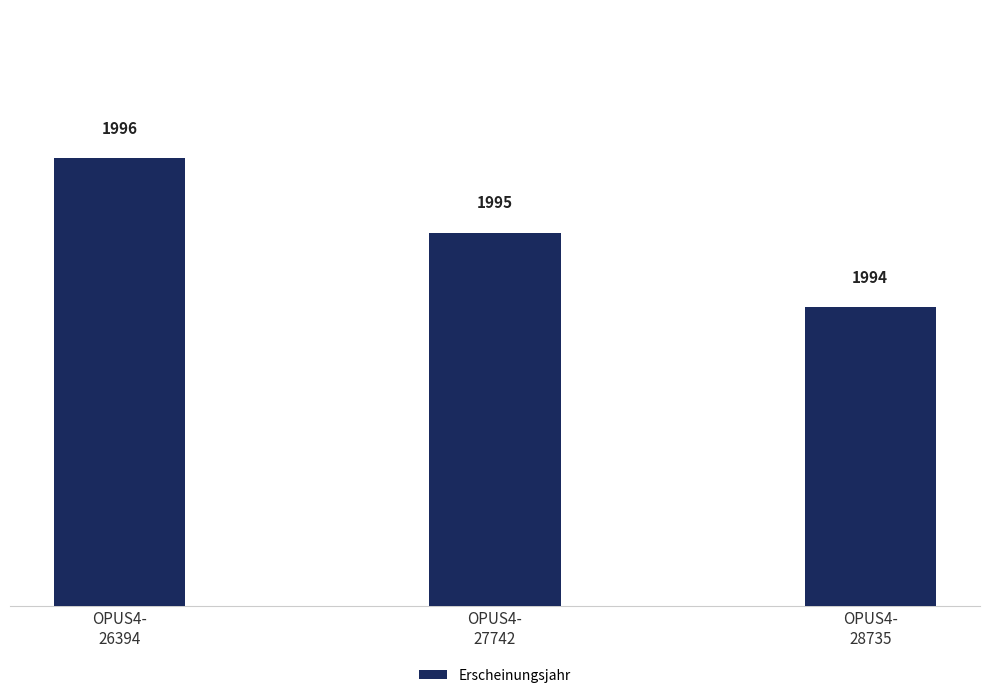

The value at OPUS4-
27742 is 3418. True or false?

False